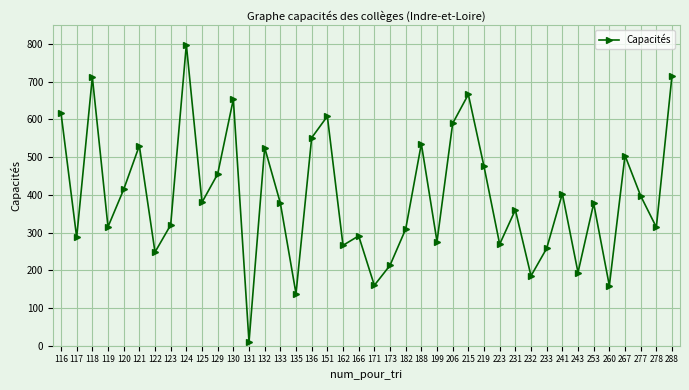

What is the average value?

396